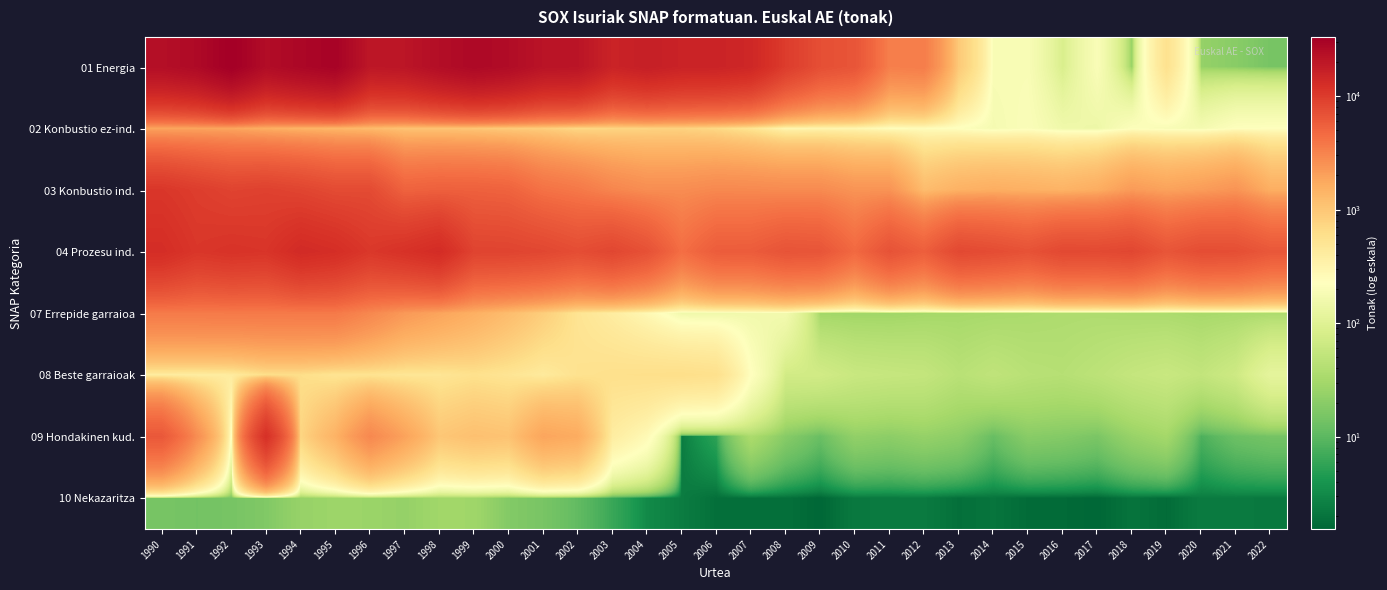

Reading left to right, what are all the values shown in this chart?

01 Energia: 1990=23906.3	1991=26412.5	1992=33094.9	1993=24872.0	1994=27913.8	1995=30488.3	1996=19942.7	1997=20645.4	1998=24225.5	1999=27155.3	2000=25294.7	2001=21398.4	2002=20939.4	2003=15498.5	2004=16986.6	2005=15634.8	2006=15494.8	2007=14370.2	2008=9774.9	2009=7247.2	2010=6540.6	2011=3331.1	2012=3453.5	2013=933.1	2014=190.4	2015=191.3	2016=85.5	2017=196.7	2018=23.3	2019=563.0	2020=23.8	2021=19.6	2022=15.0
02 Konbustio ez-ind.: 1990=1857.4	1991=1874.1	1992=1849.0	1993=1592.4	1994=1445.1	1995=1363.1	1996=1255.0	1997=1074.8	1998=1056.5	1999=1010.9	2000=912.9	2001=869.6	2002=698.4	2003=745.1	2004=777.2	2005=789.8	2006=692.7	2007=516.7	2008=289.7	2009=302.0	2010=293.2	2011=234.2	2012=240.9	2013=217.6	2014=176.0	2015=201.3	2016=152.0	2017=143.7	2018=209.5	2019=192.7	2020=170.6	2021=216.4	2022=220.4
03 Konbustio ind.: 1990=10772.7	1991=9657.7	1992=8715.8	1993=9053.7	1994=8515.7	1995=7691.2	1996=7715.4	1997=5255.1	1998=5498.4	1999=5443.0	2000=5243.5	2001=4133.5	2002=3727.2	2003=3048.5	2004=2700.9	2005=2716.9	2006=2914.1	2007=2884.1	2008=2816.4	2009=2814.4	2010=2434.6	2011=2445.1	2012=1225.8	2013=1504.2	2014=1615.9	2015=1547.3	2016=1458.7	2017=1634.1	2018=2196.8	2019=1956.2	2020=2147.9	2021=2444.9	2022=1589.5
04 Prozesu ind.: 1990=12789.3	1991=10808.4	1992=11461.0	1993=11110.9	1994=13508.1	1995=12617.2	1996=10527.5	1997=11716.9	1998=13135.6	1999=8733.2	2000=8634.1	2001=8243.2	2002=7443.5	2003=8281.6	2004=6972.3	2005=4354.7	2006=5813.2	2007=5865.8	2008=6732.0	2009=6564.4	2010=4713.4	2011=6848.4	2012=5593.2	2013=8005.8	2014=7521.1	2015=6881.6	2016=8012.7	2017=7895.9	2018=8277.2	2019=6549.2	2020=7462.6	2021=7323.9	2022=6301.3
07 Errepide garraioa: 1990=3593.6	1991=3605.5	1992=3617.4	1993=3629.3	1994=3641.2	1995=3653.1	1996=2950.4	1997=2247.7	1998=1902.5	1999=1557.3	2000=1212.2	2001=867.0	2002=521.8	2003=399.3	2004=276.7	2005=154.1	2006=151.0	2007=160.2	2008=165.0	2009=29.9	2010=28.4	2011=28.3	2012=30.4	2013=31.4	2014=32.9	2015=34.3	2016=36.2	2017=36.8	2018=35.1	2019=34.7	2020=31.9	2021=33.7	2022=34.9
08 Beste garraioak: 1990=403.4	1991=393.2	1992=411.3	1993=610.8	1994=620.2	1995=524.0	1996=537.1	1997=494.3	1998=501.9	1999=578.1	2000=516.7	2001=432.4	2002=559.5	2003=593.6	2004=605.7	2005=616.8	2006=587.6	2007=227.5	2008=72.4	2009=71.7	2010=60.3	2011=57.2	2012=54.9	2013=44.6	2014=51.1	2015=44.3	2016=42.3	2017=47.8	2018=55.9	2019=60.5	2020=53.6	2021=66.7	2022=116.6
09 Hondakinen kud.: 1990=6233.2	1991=2709.3	1992=180.2	1993=11977.2	1994=737.1	1995=1472.7	1996=2924.8	1997=1947.3	1998=997.5	1999=1137.9	2000=1073.3	2001=1865.7	2002=1674.8	2003=396.3	2004=263.3	2005=2.3	2006=5.5	2007=34.5	2008=19.1	2009=12.2	2010=22.8	2011=20.9	2012=23.9	2013=21.0	2014=11.8	2015=19.6	2016=18.3	2017=15.8	2018=24.8	2019=30.5	2020=8.2	2021=12.7	2022=14.4
10 Nekazaritza: 1990=15.1	1991=14.1	1992=15.0	1993=17.4	1994=24.6	1995=27.1	1996=26.3	1997=23.9	1998=28.8	1999=28.5	2000=18.0	2001=15.3	2002=10.8	2003=6.3	2004=3.1	2005=2.4	2006=1.8	2007=1.9	2008=1.9	2009=1.5	2010=2.2	2011=2.3	2012=2.3	2013=1.9	2014=2.0	2015=1.7	2016=1.7	2017=1.6	2018=2.0	2019=1.7	2020=2.3	2021=2.3	2022=2.2